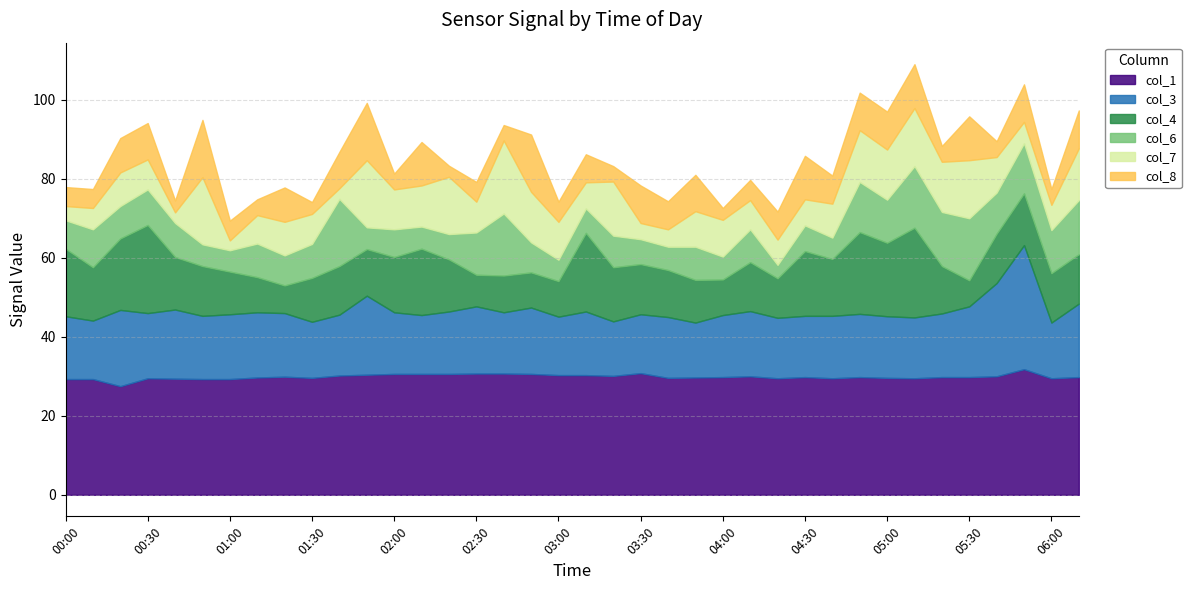

The col_8 series shows 8.7 at 00:20. True or false?

True